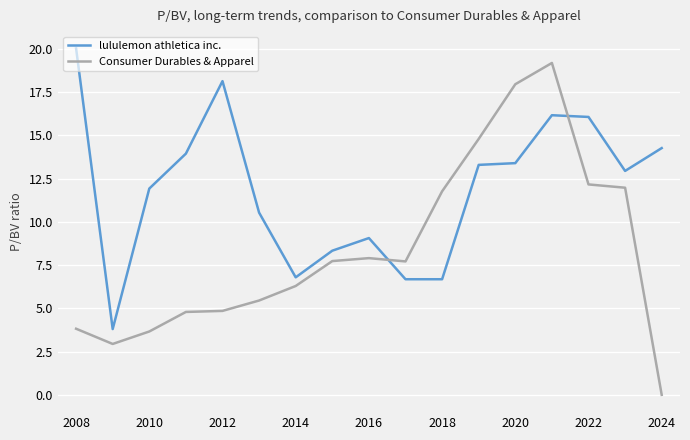

Which series has the largest range (max minus min)?

Consumer Durables & Apparel